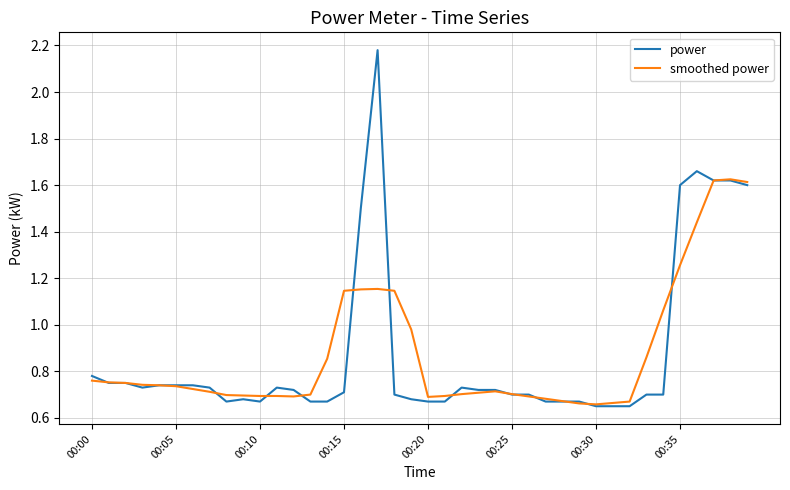

Which series has the largest range (max minus min)?

power